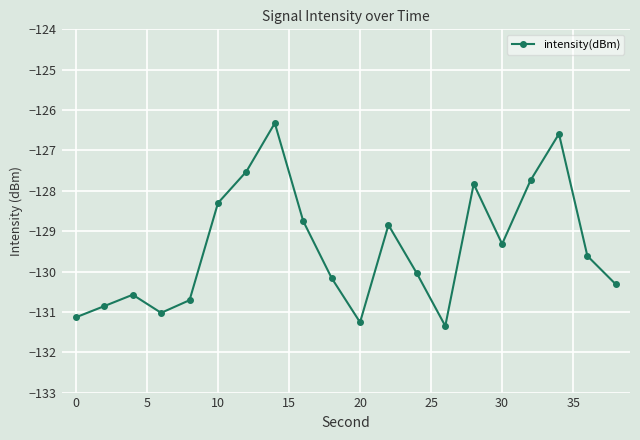

How many points are higher than both their immediate neighbors (excluding endpoints)?

5